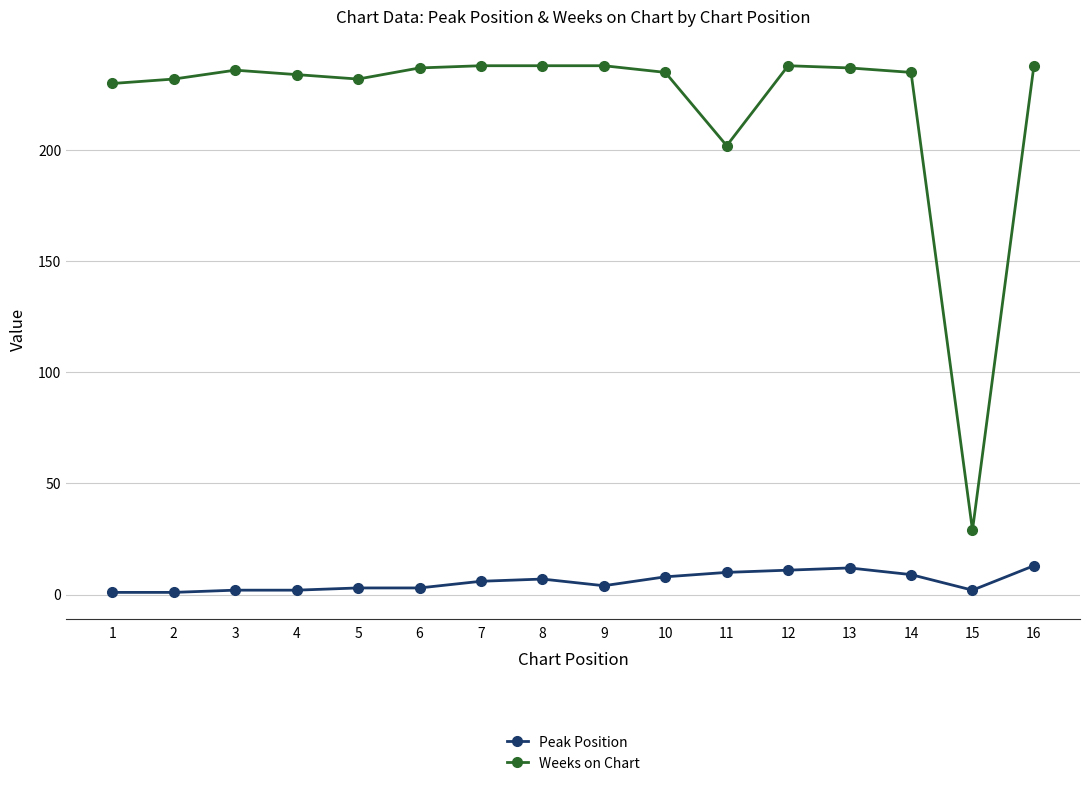

What is the difference between the maximum and minimum values in the Weeks on Chart series?

209